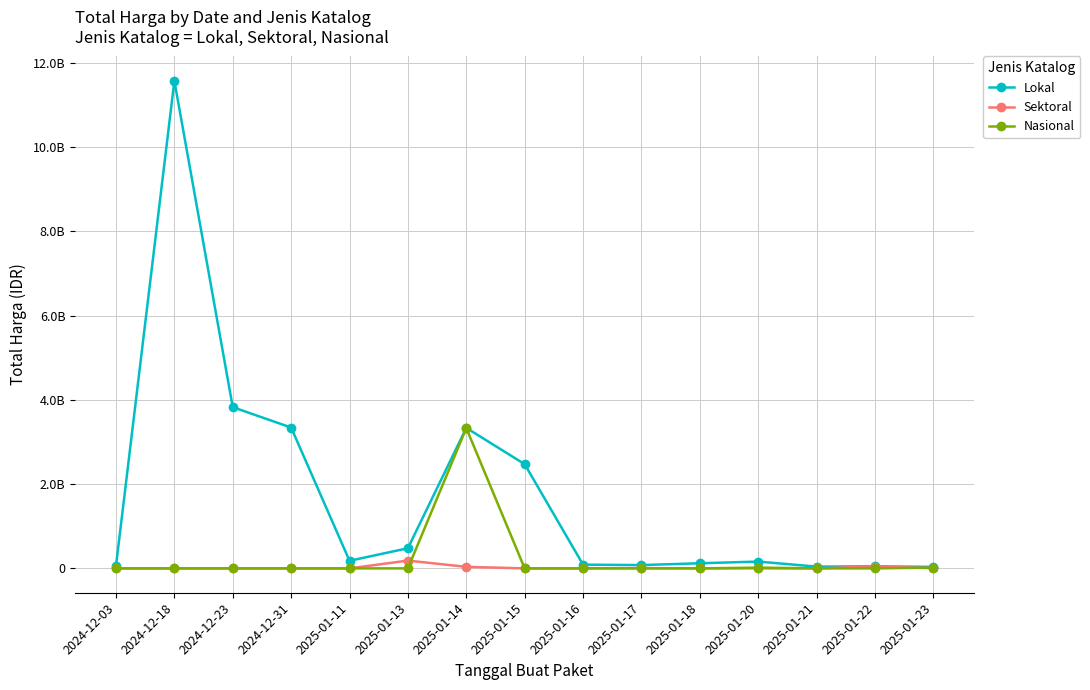

The Sektoral series shows 184631150 at 2025-01-13. True or false?

True